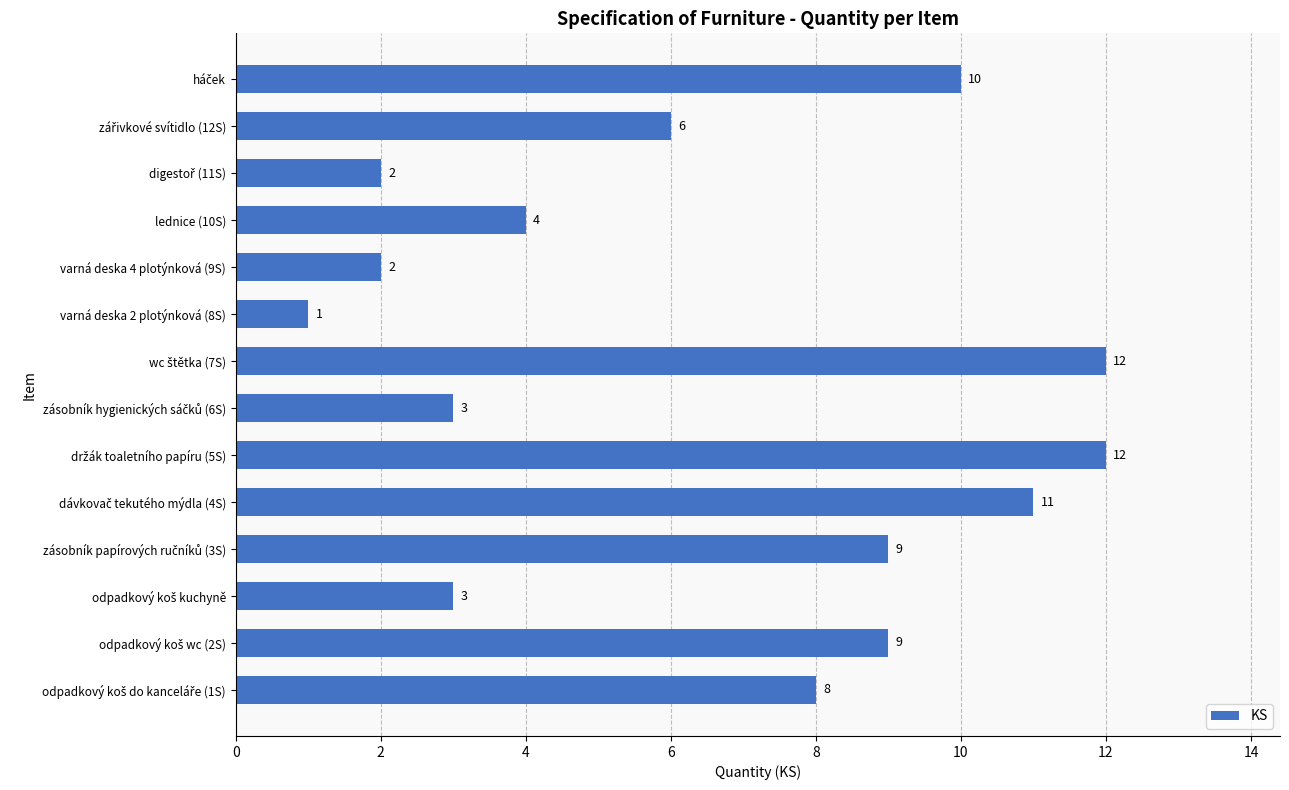

Reading bottom to top, what are all the values shown in this chart?

8	9	3	9	11	12	3	12	1	2	4	2	6	10